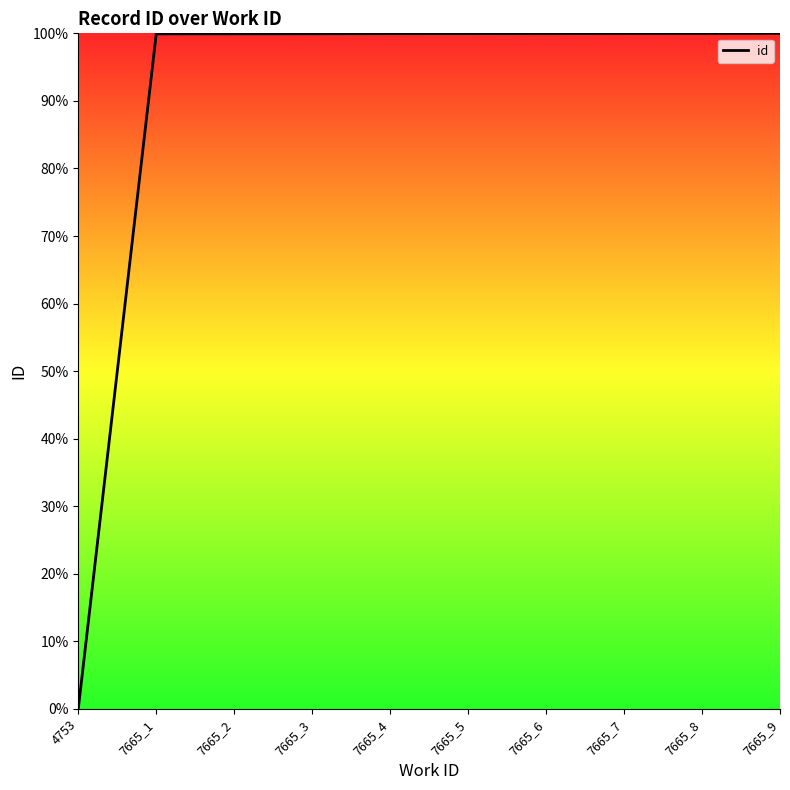

How many series are shown in this chart?

1